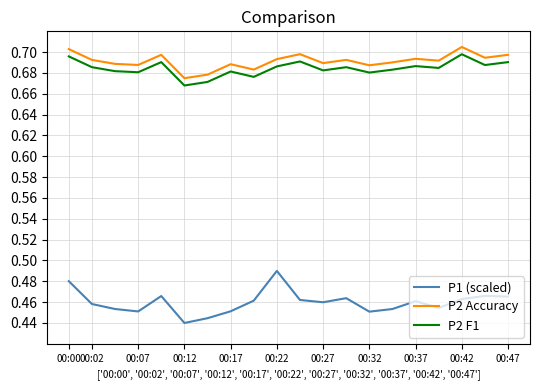

Which series has the widest spread of values?

P1 (scaled)